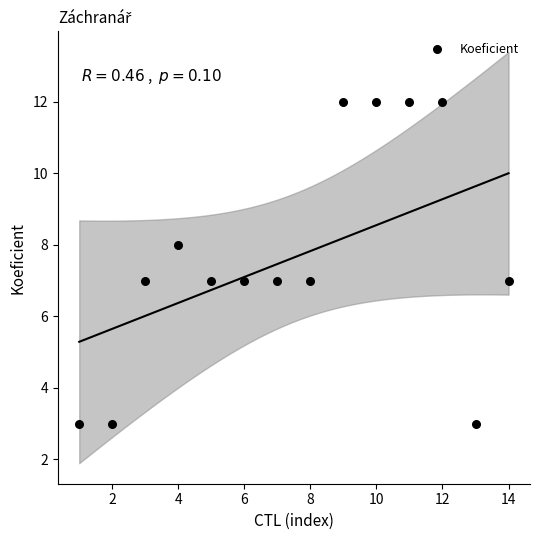

What is the range of X values (max minus min)?

13